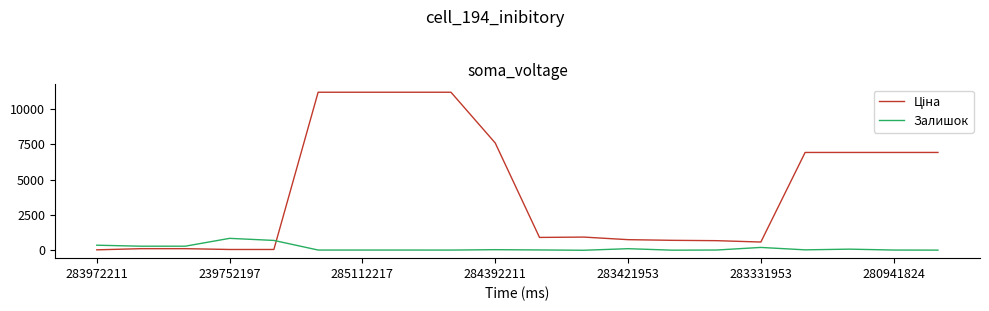

What is the highest value of the Залишок series?

845.0